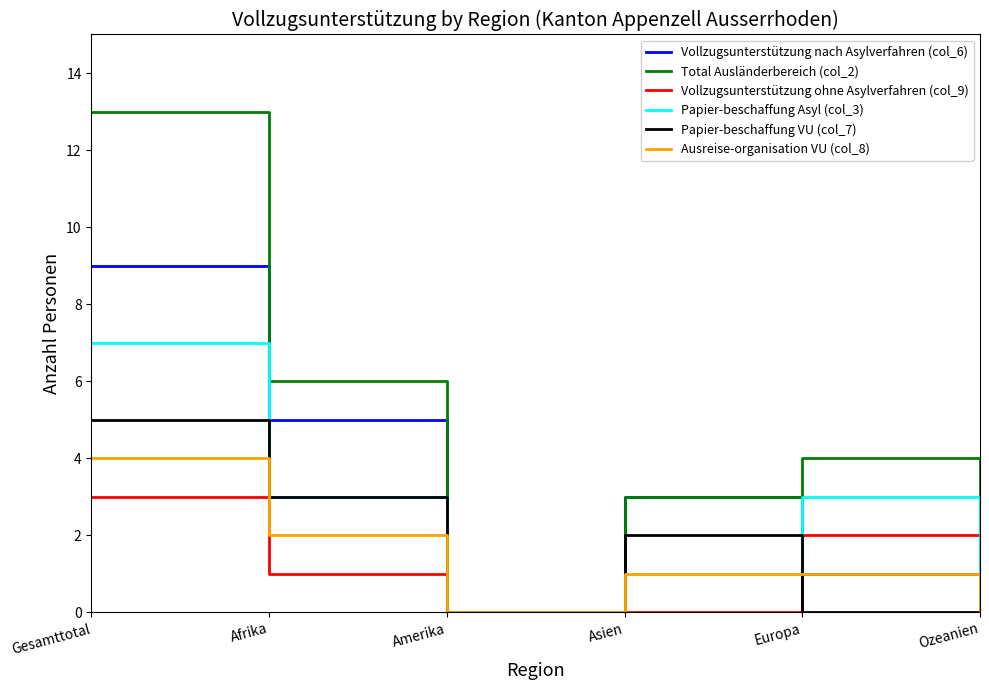

At which label does Vollzugsunterstützung ohne Asylverfahren (col_9) first exceed 1?

Gesamttotal